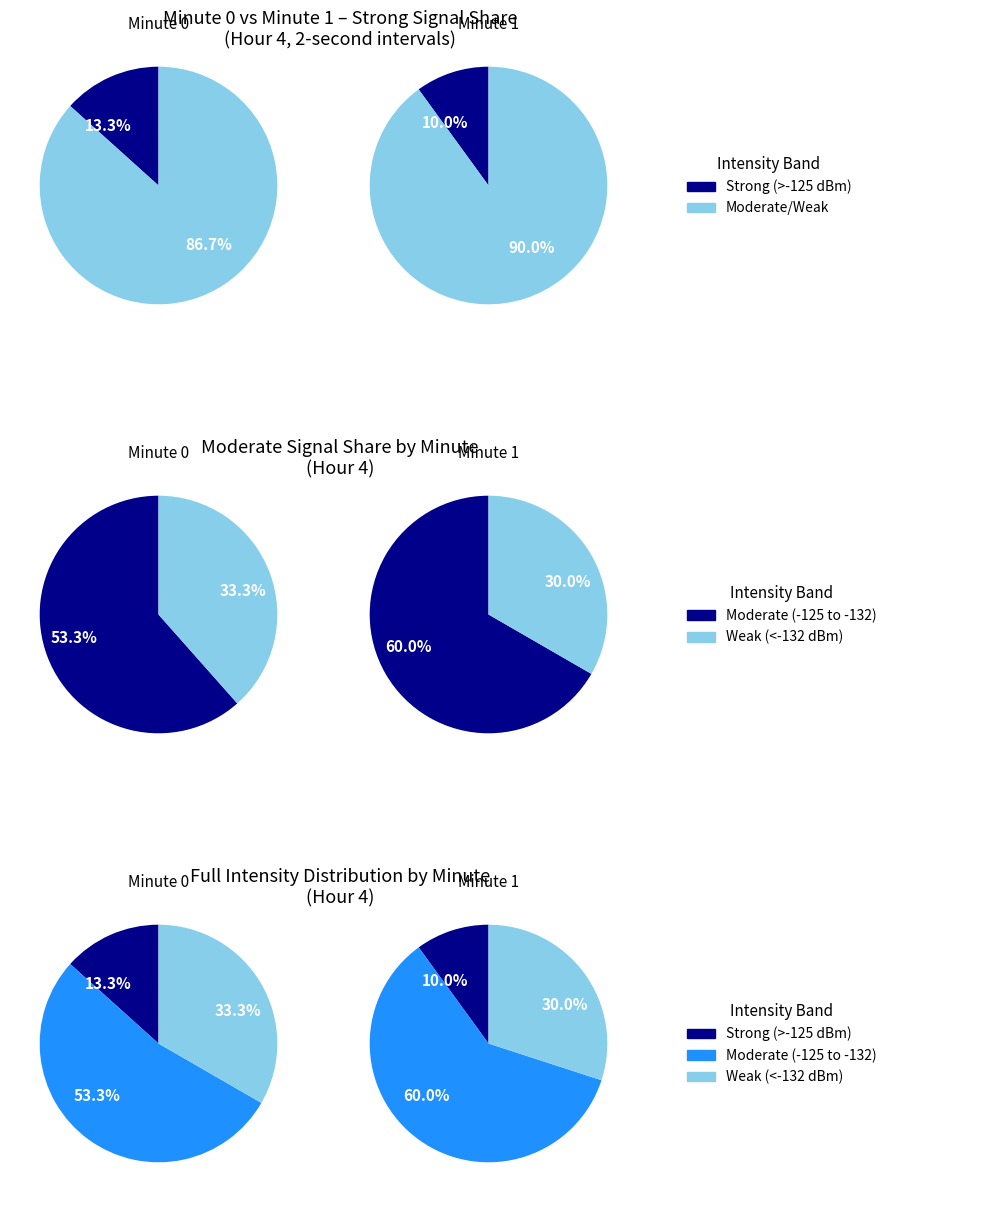

What portion of the pie excludes Minute 0?

50.0%